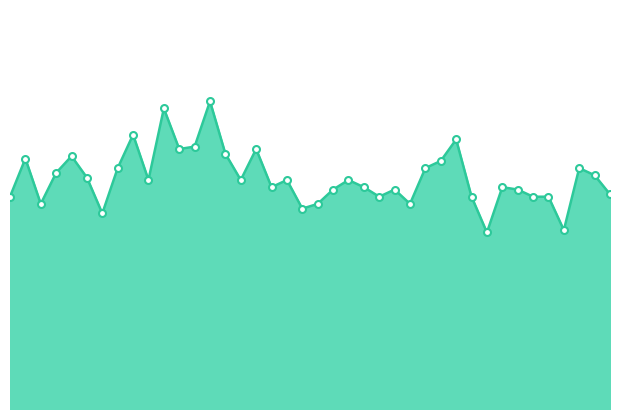

Reading left to right, what are all the values shown in this chart?

22.2	26.2	21.5	24.8	26.5	24.2	20.5	25.2	28.8	24.0	31.5	27.2	27.5	32.2	26.8	24.0	27.2	23.2	24.0	21.0	21.5	23.0	24.0	23.2	22.2	23.0	21.5	25.2	26.0	28.2	22.2	18.5	23.2	23.0	22.2	22.2	18.8	25.2	24.5	22.5